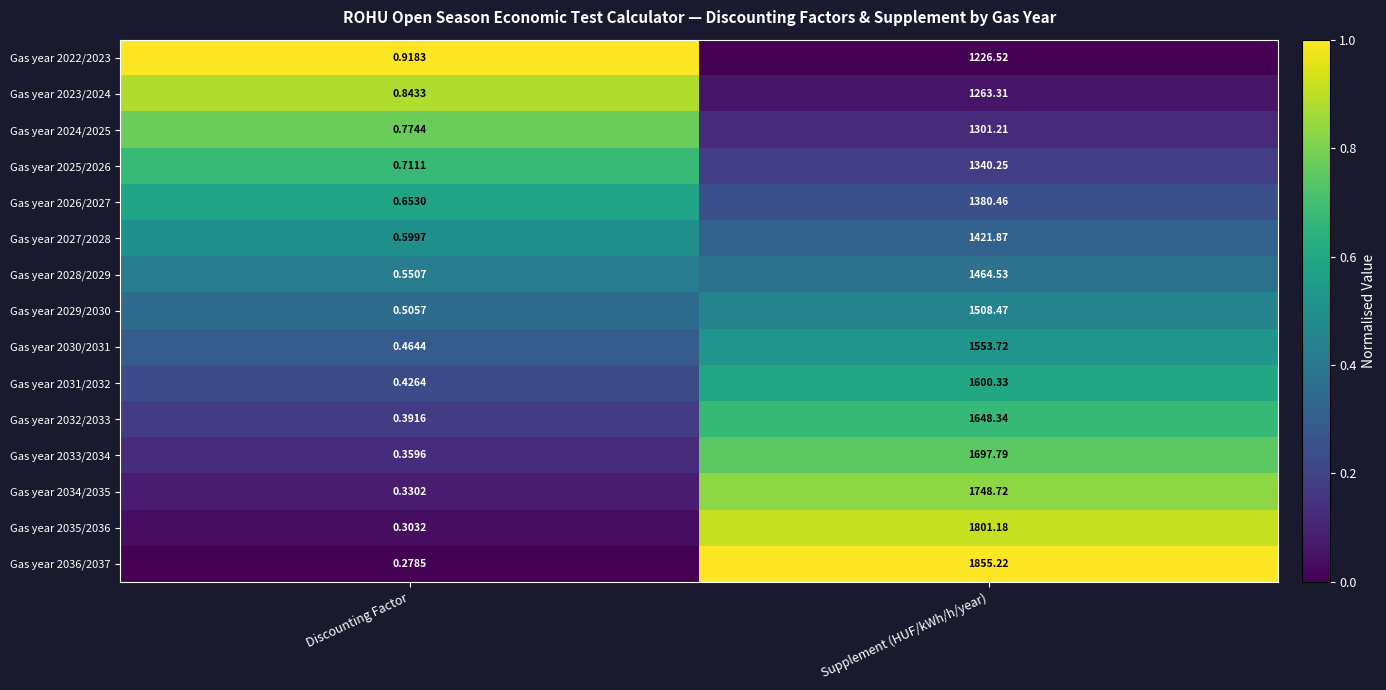

How many categories are shown in the chart?

2